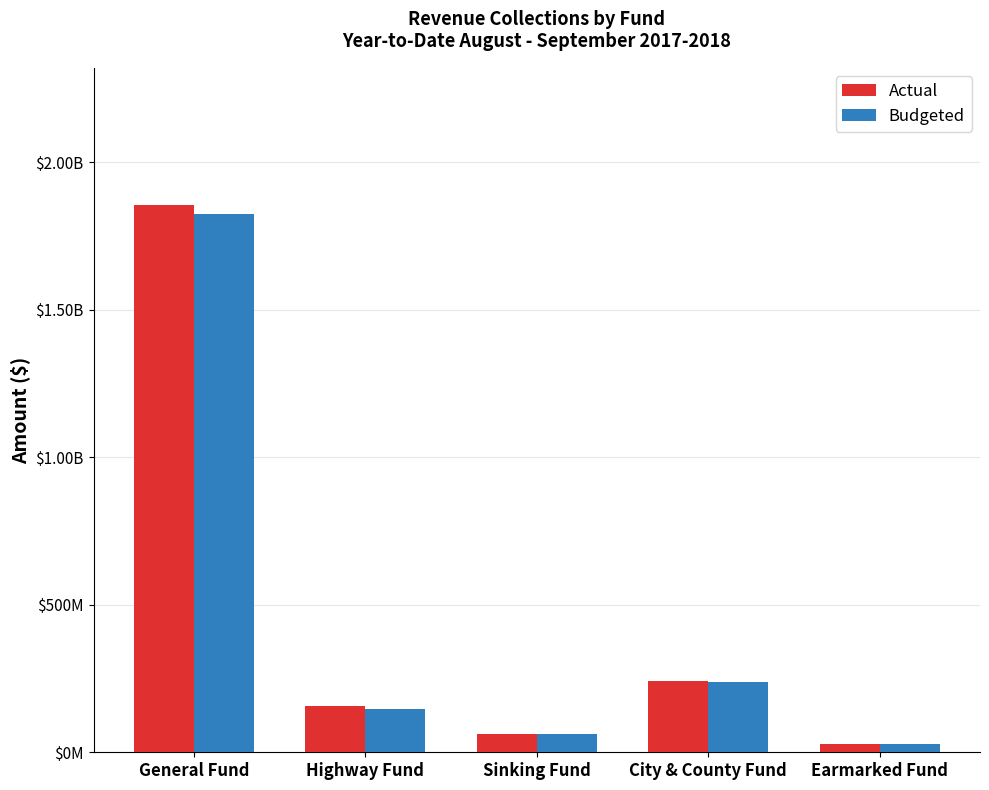

Are the bars grouped side by side (vs. stacked)?

Yes